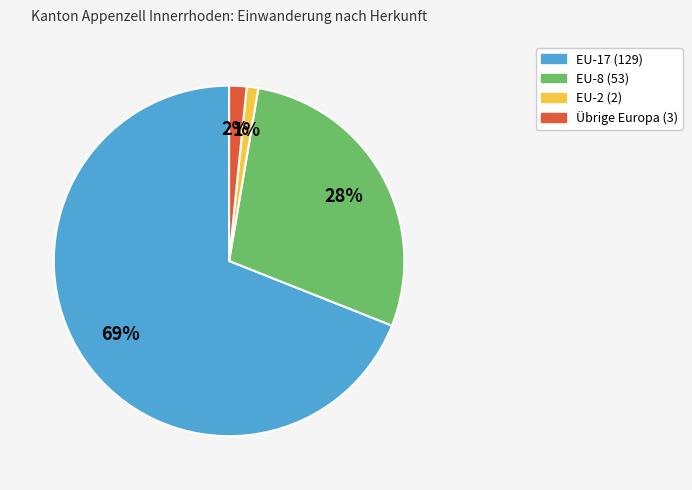

What is the largest slice in the pie chart?

EU-17